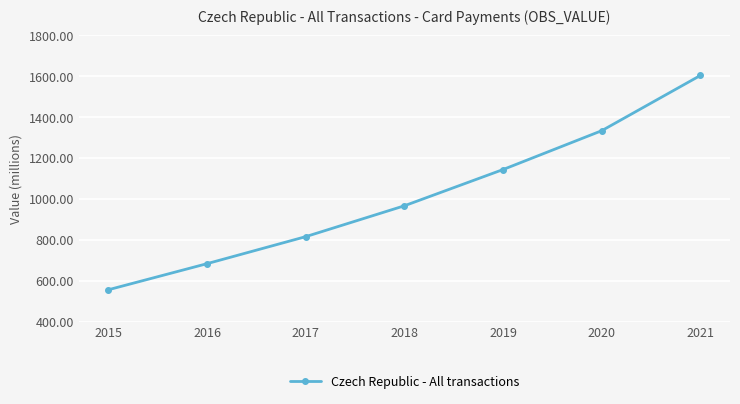

What is the value of the 4th point from the left?

966.6